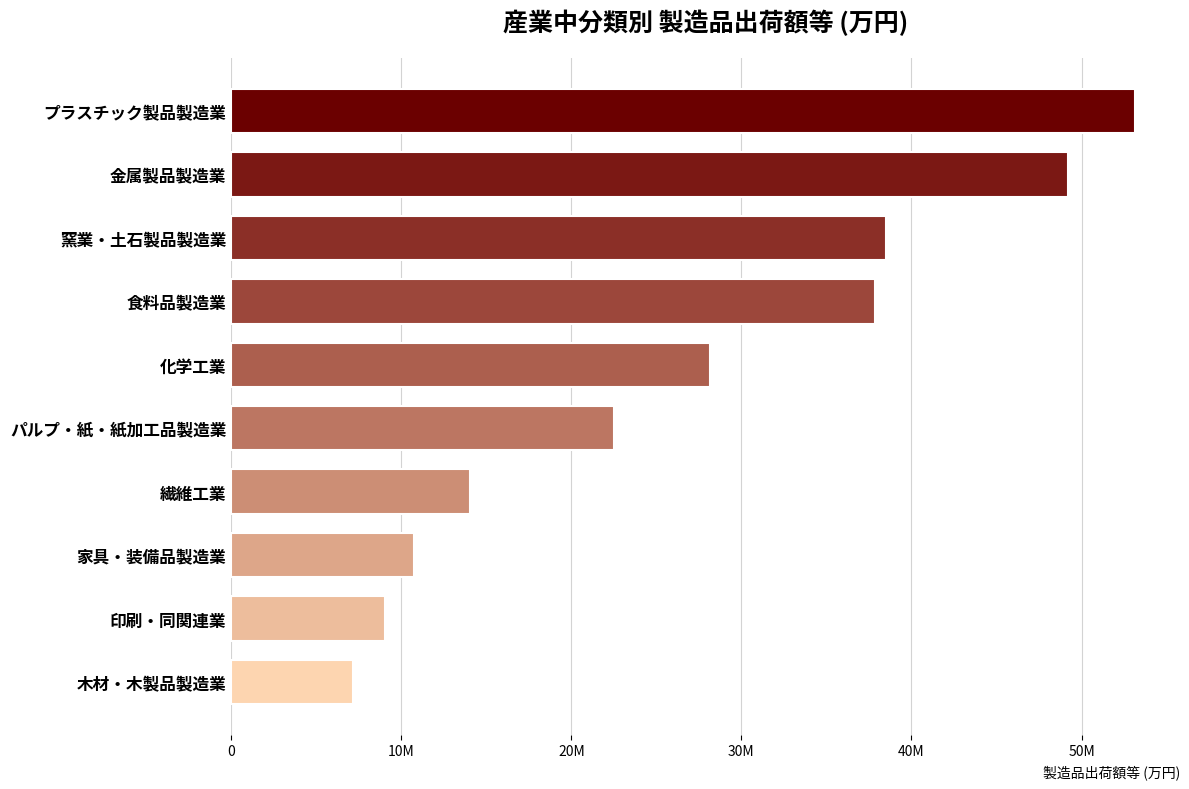

Does the chart contain any negative values?

No